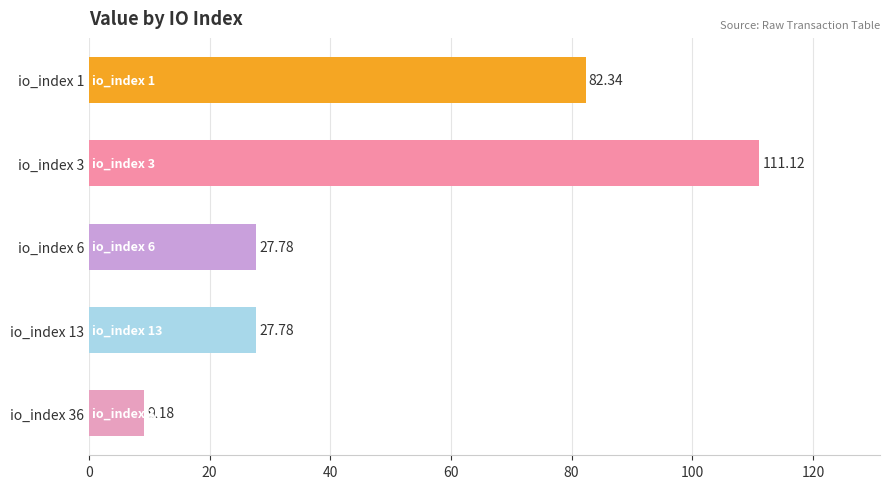

What is the ratio of the value at io_index 13 to the value at io_index 1?

0.3